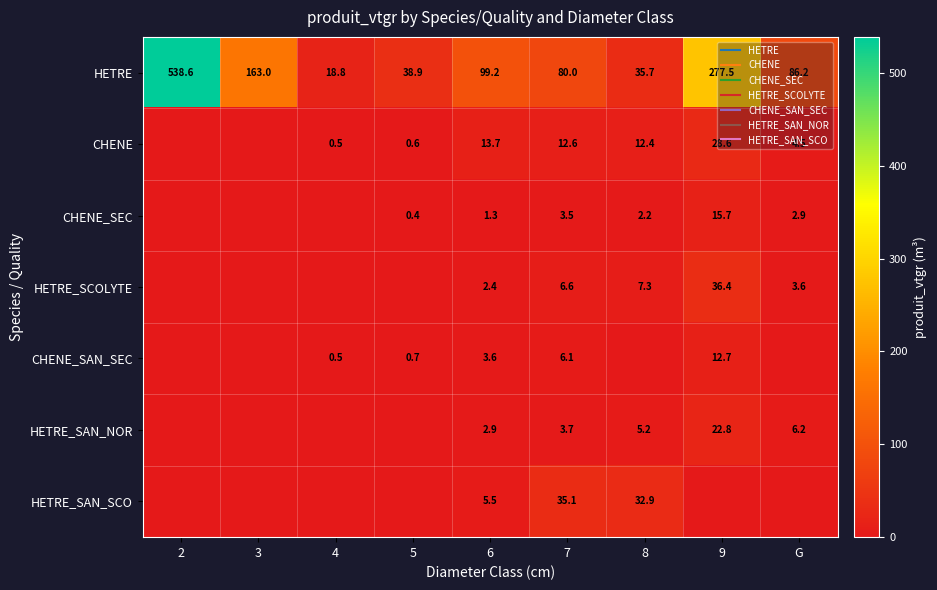

At how many categories does at least one series exceed 101?

3